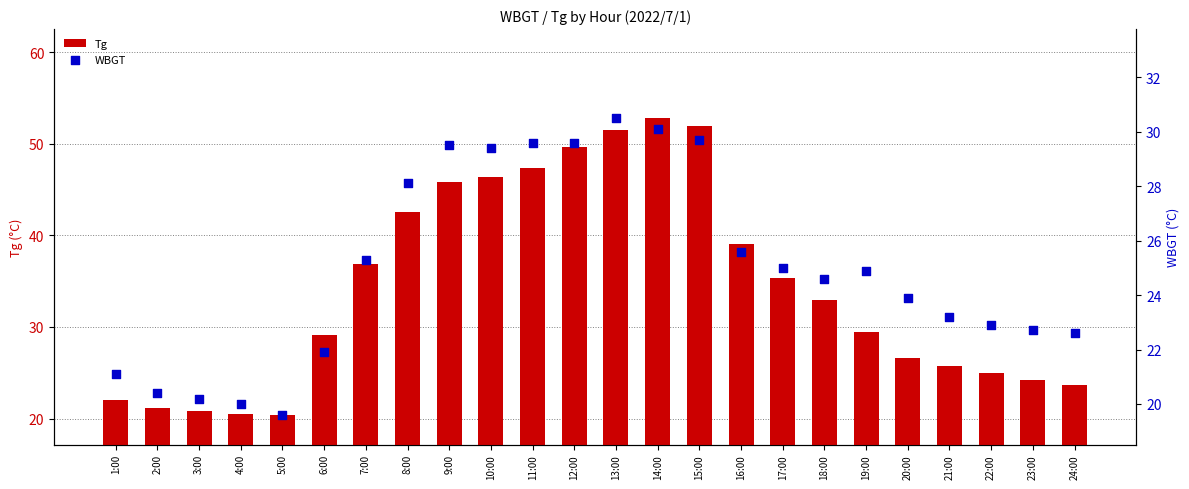

At how many categories does at least one series exceed 19?

24